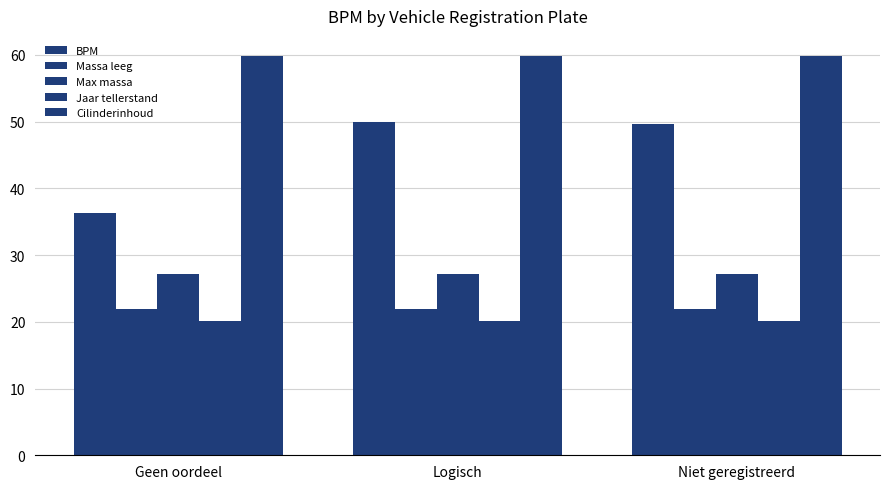

Which has a higher value, Logisch or Niet geregistreerd?

Logisch